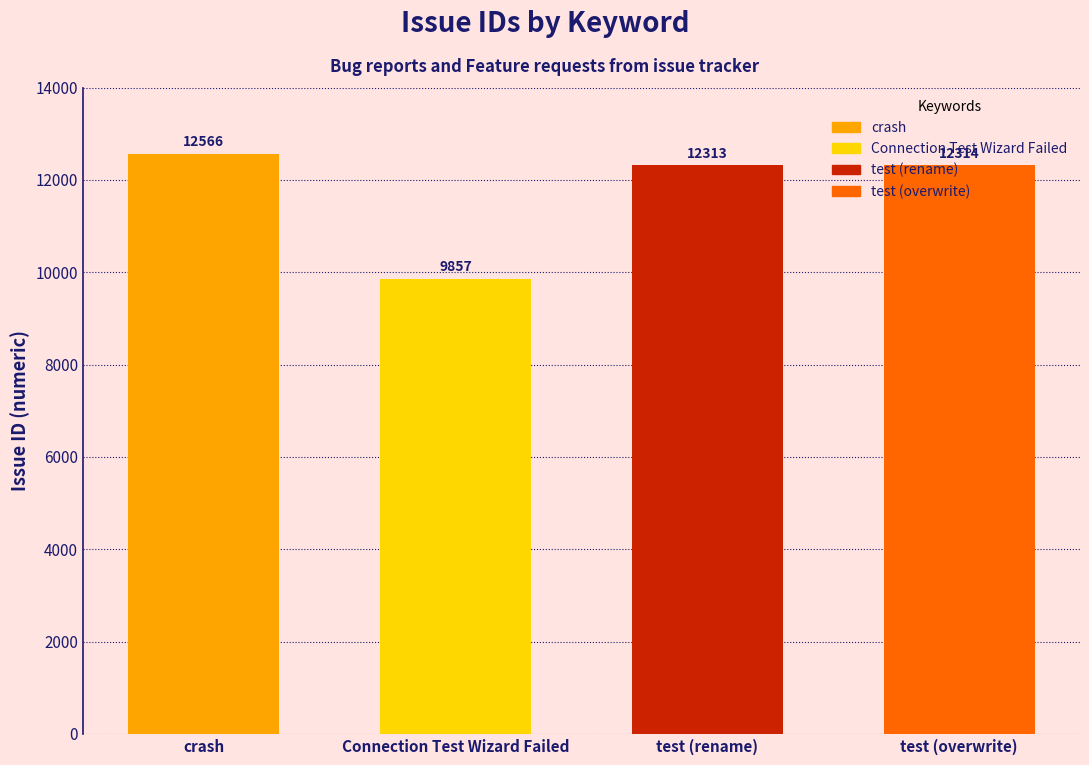

How many data points are less than 12314?

2